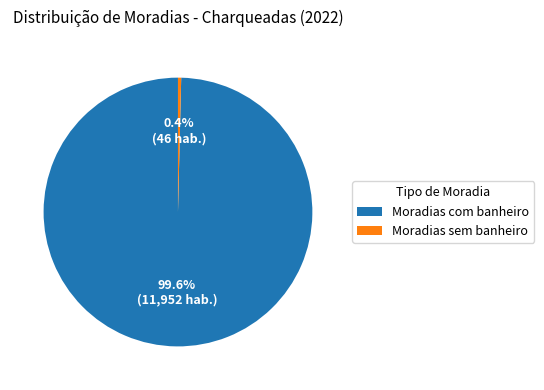

What is the total percentage of Moradias com banheiro and Moradias sem banheiro?

100.0%